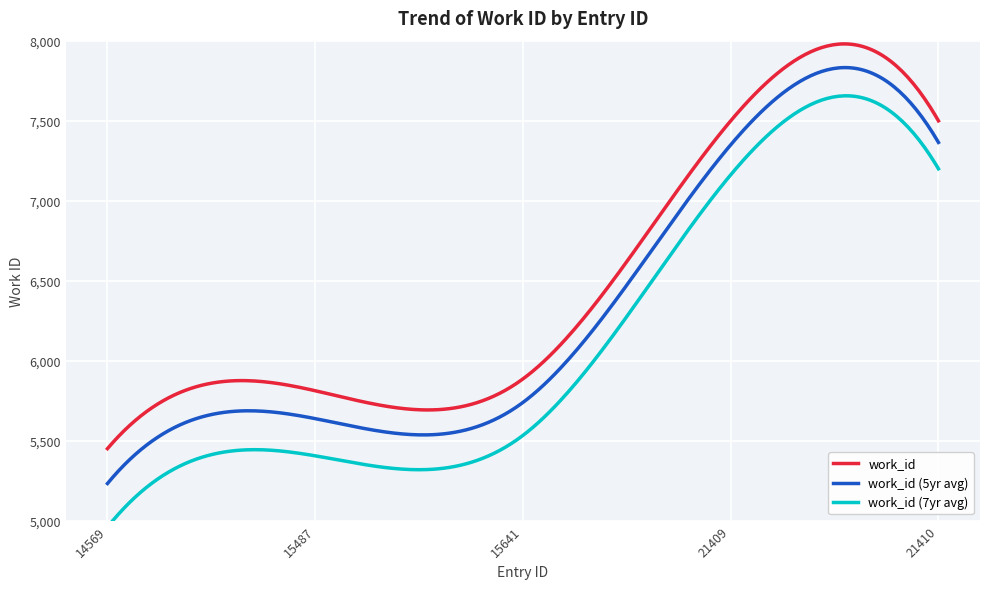

What is the ratio of the value at 15641 to the value at 21410?

0.8